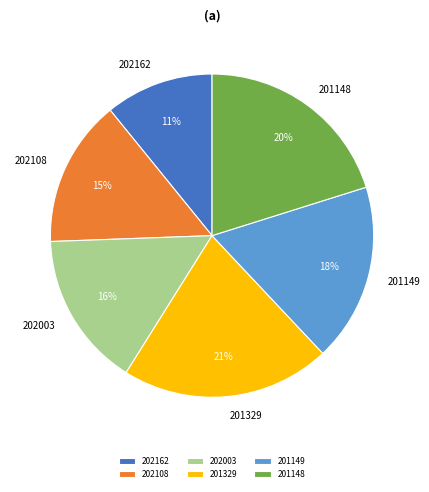

To the nearest percent, what percentage of the pie is 201149?

18%